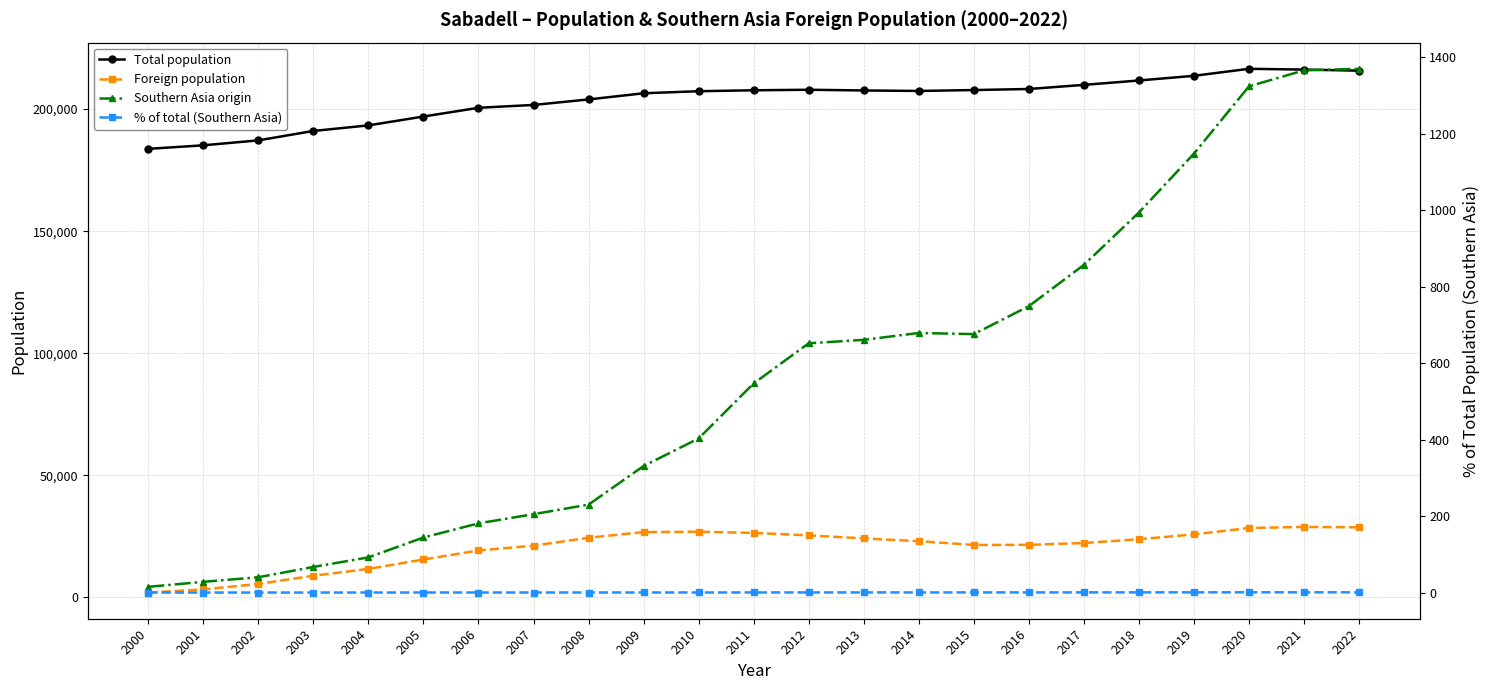

What is the difference between the Total population values at 2003 and 2012?

16881.0